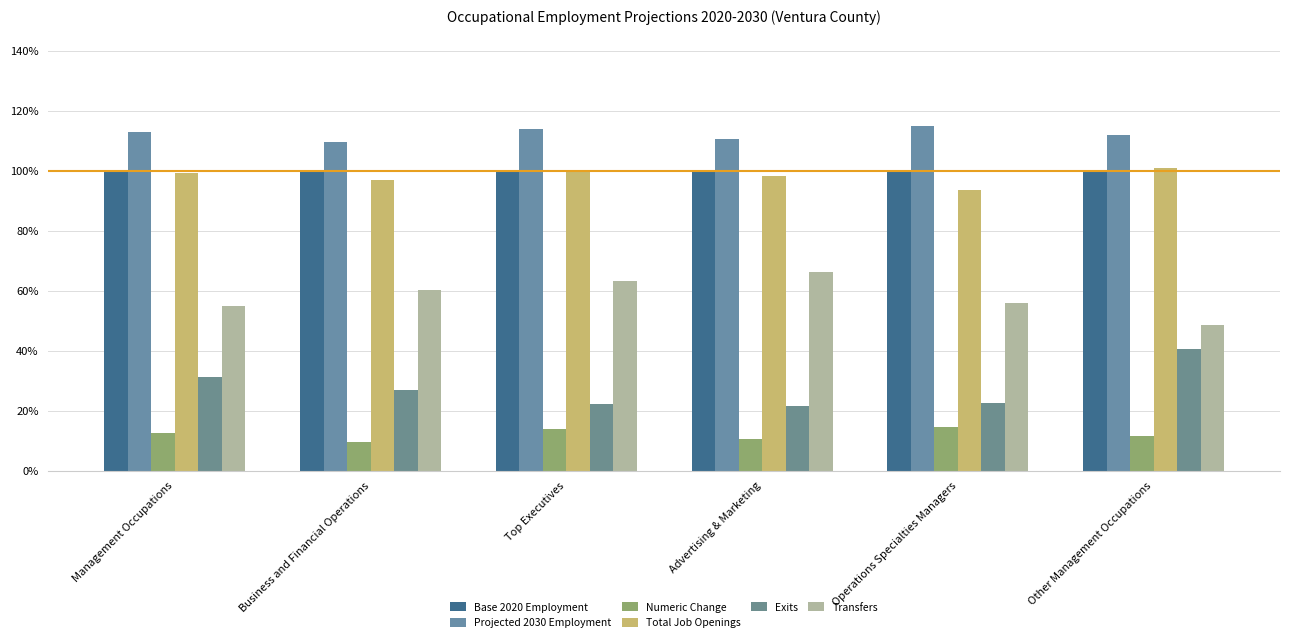

Which label corresponds to the smallest value in the chart?

Business and Financial Operations